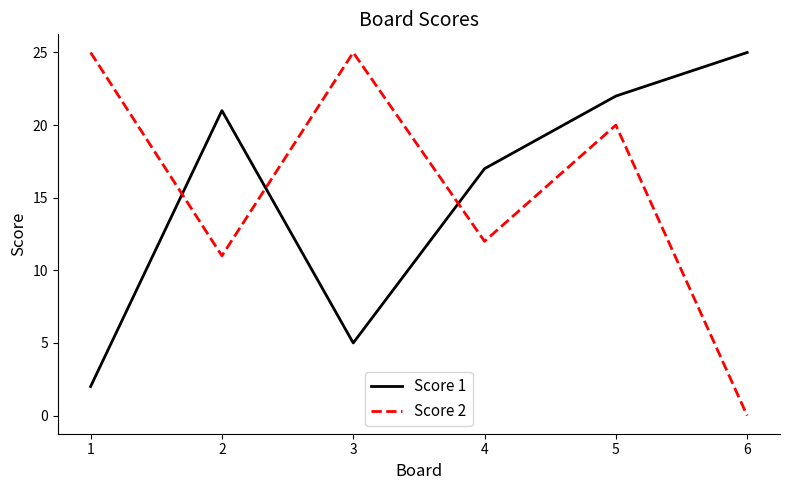

After their last crossing, which series has the higher values: Score 1 or Score 2?

Score 1